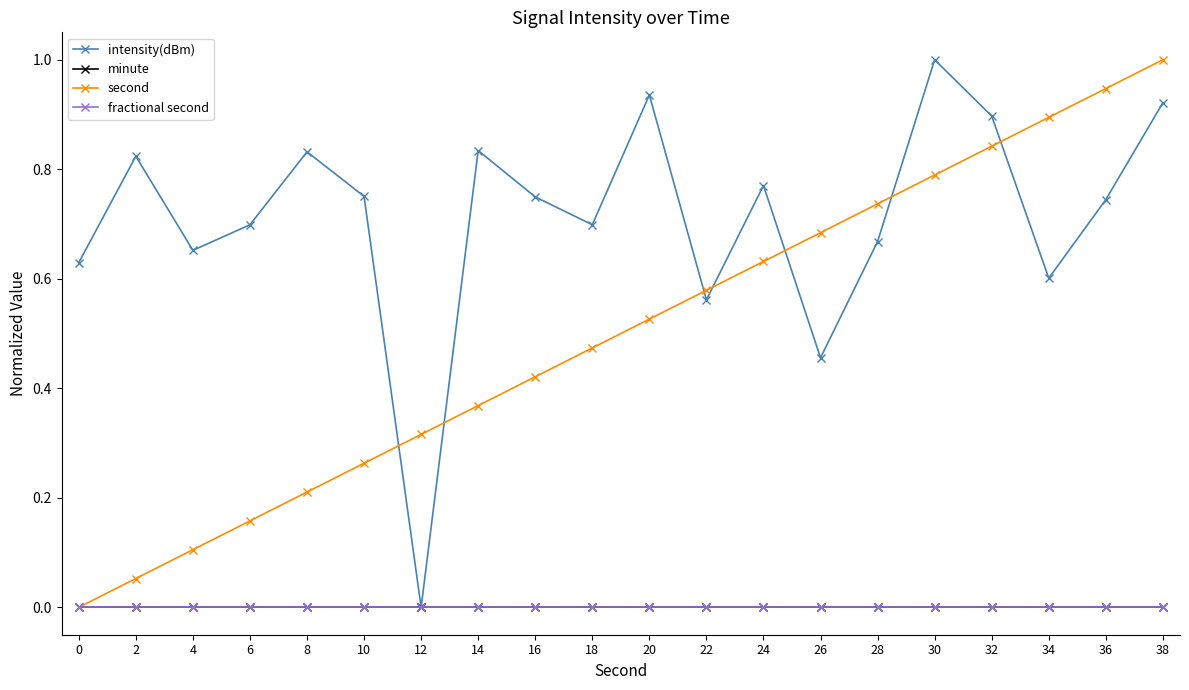

What is the total value across all series at 14?

1.2